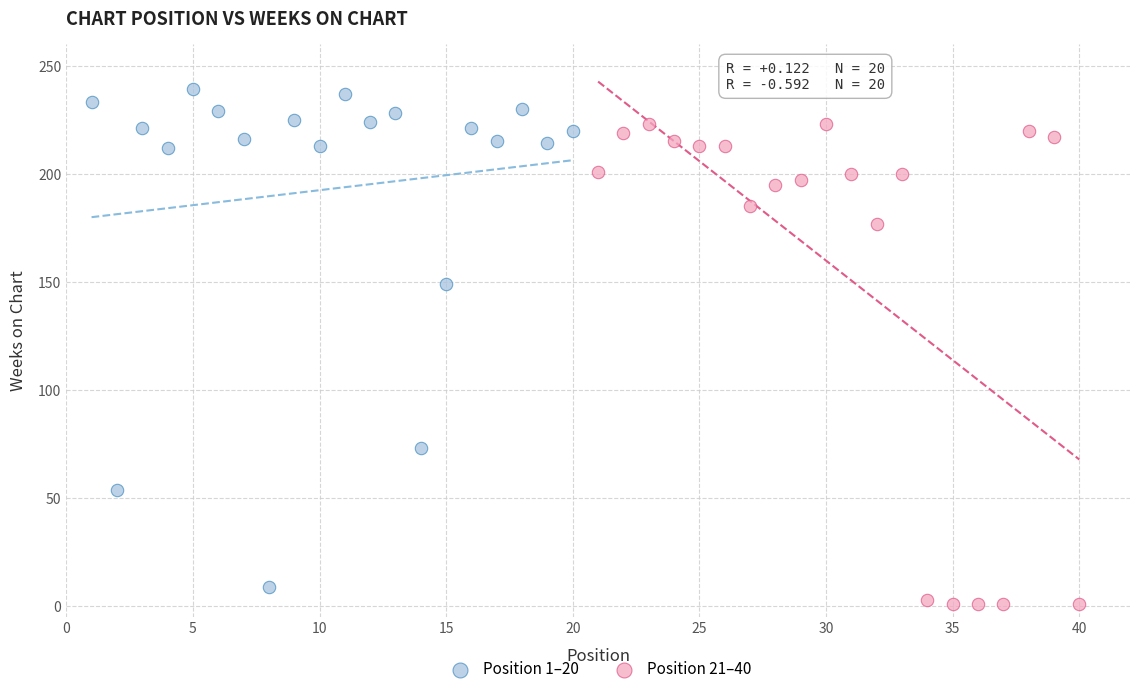

Which series contains the highest Y value?

Position 1–20